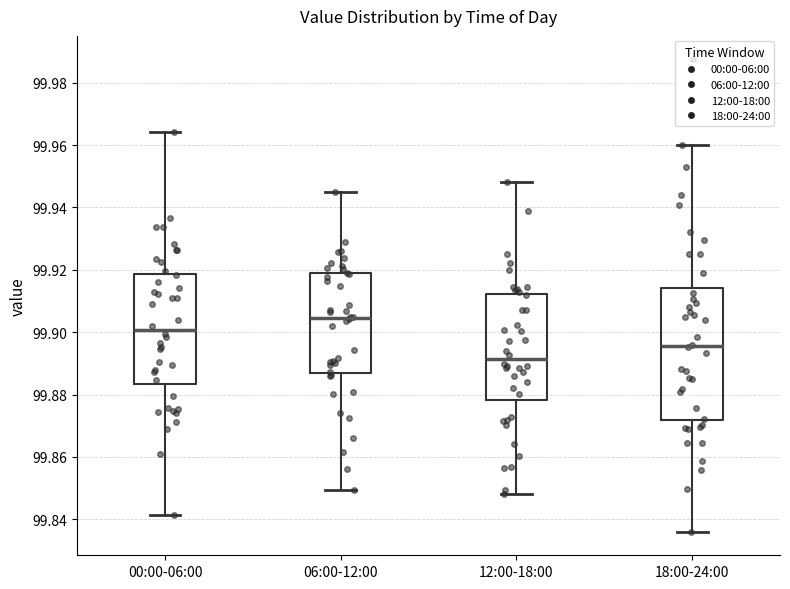

Where is the upper edge of the box for 12:00-18:00 on the y-axis? The values are not printed on the chart, so give them approximately, as read against the axis.

99.912